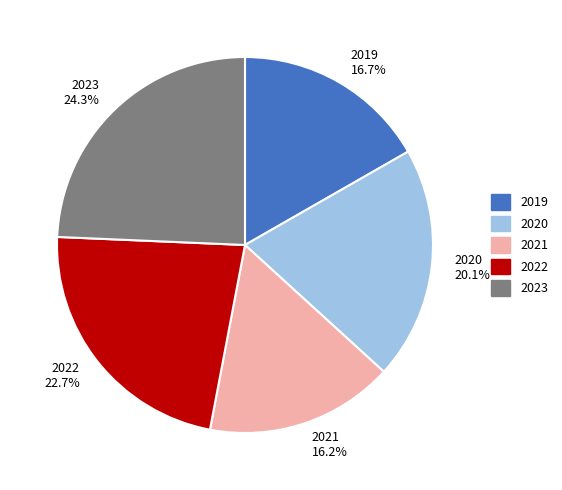

Between 2022 and 2020, which is larger?

2022